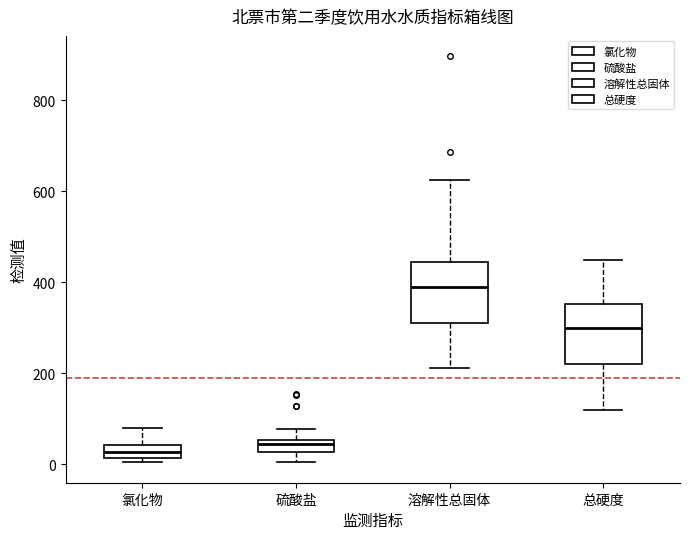

Where does the lower whisker of the box for 硫酸盐 end on the y-axis? The values are not printed on the chart, so give them approximately, as read against the axis.

0